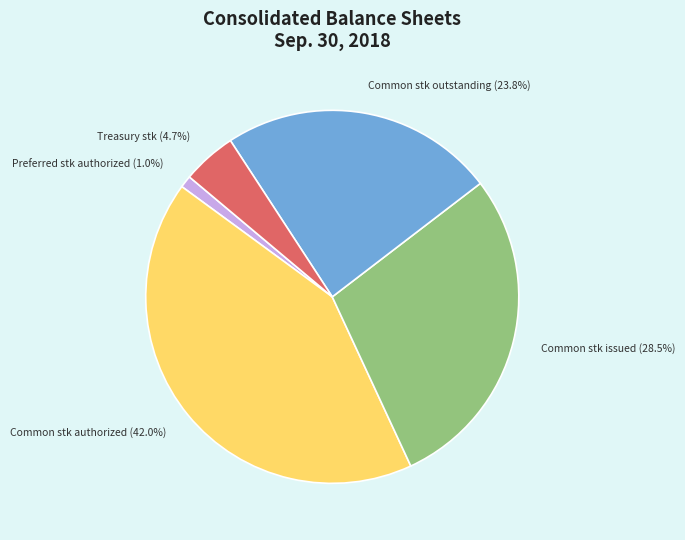

Is there any slice that represents more than half of the pie?

No